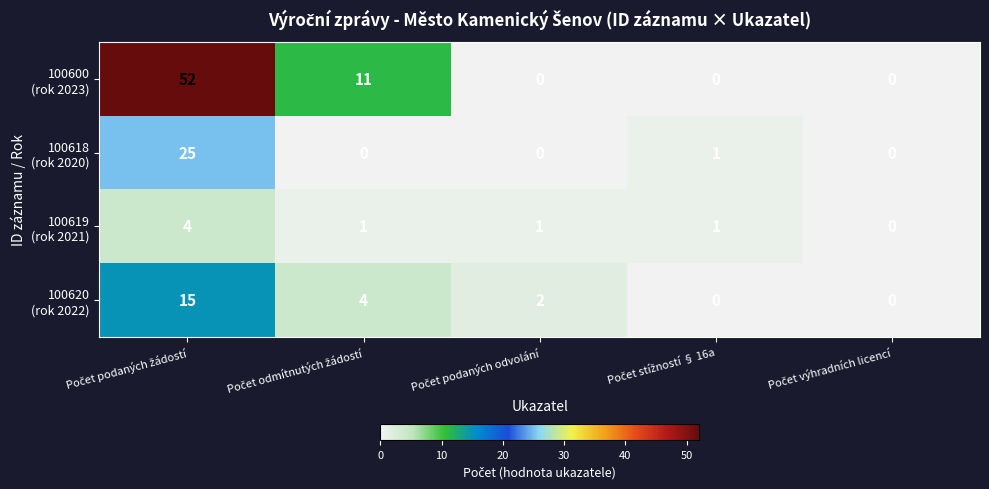

What is the greatest value displayed?

52